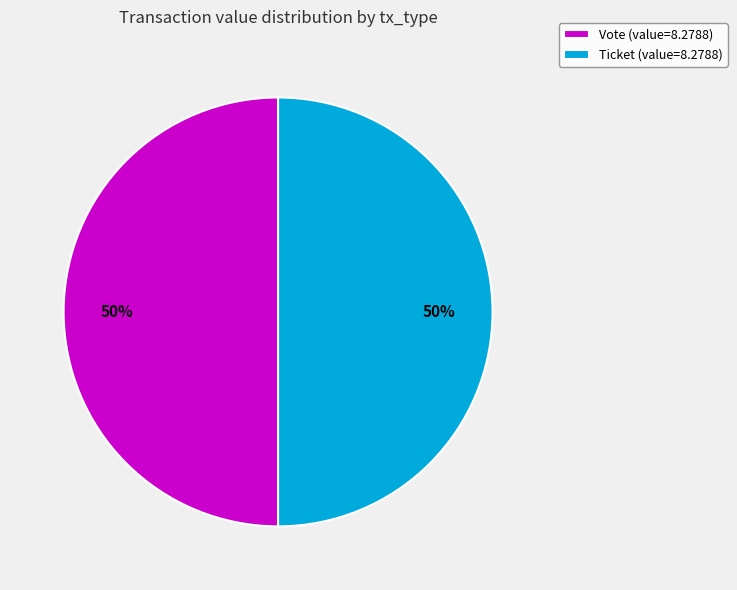

True or false: Vote (value=8.2788) accounts for 39% of the total.

False